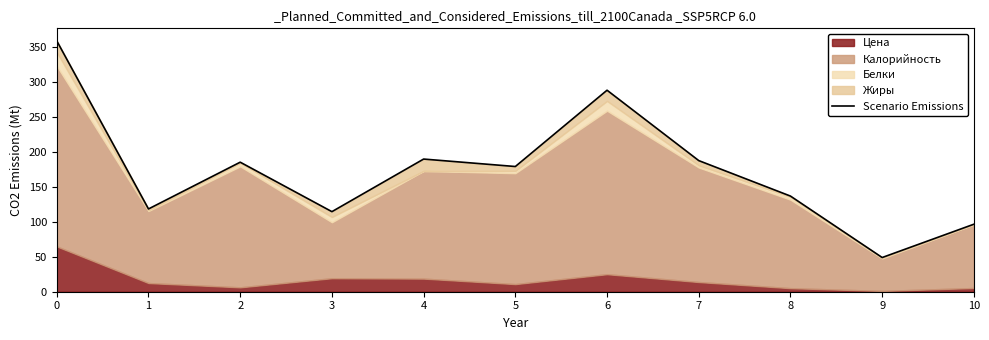

List the labels in order of value, smallest first.

9, 10, 3, 1, 8, 5, 2, 7, 4, 6, 0